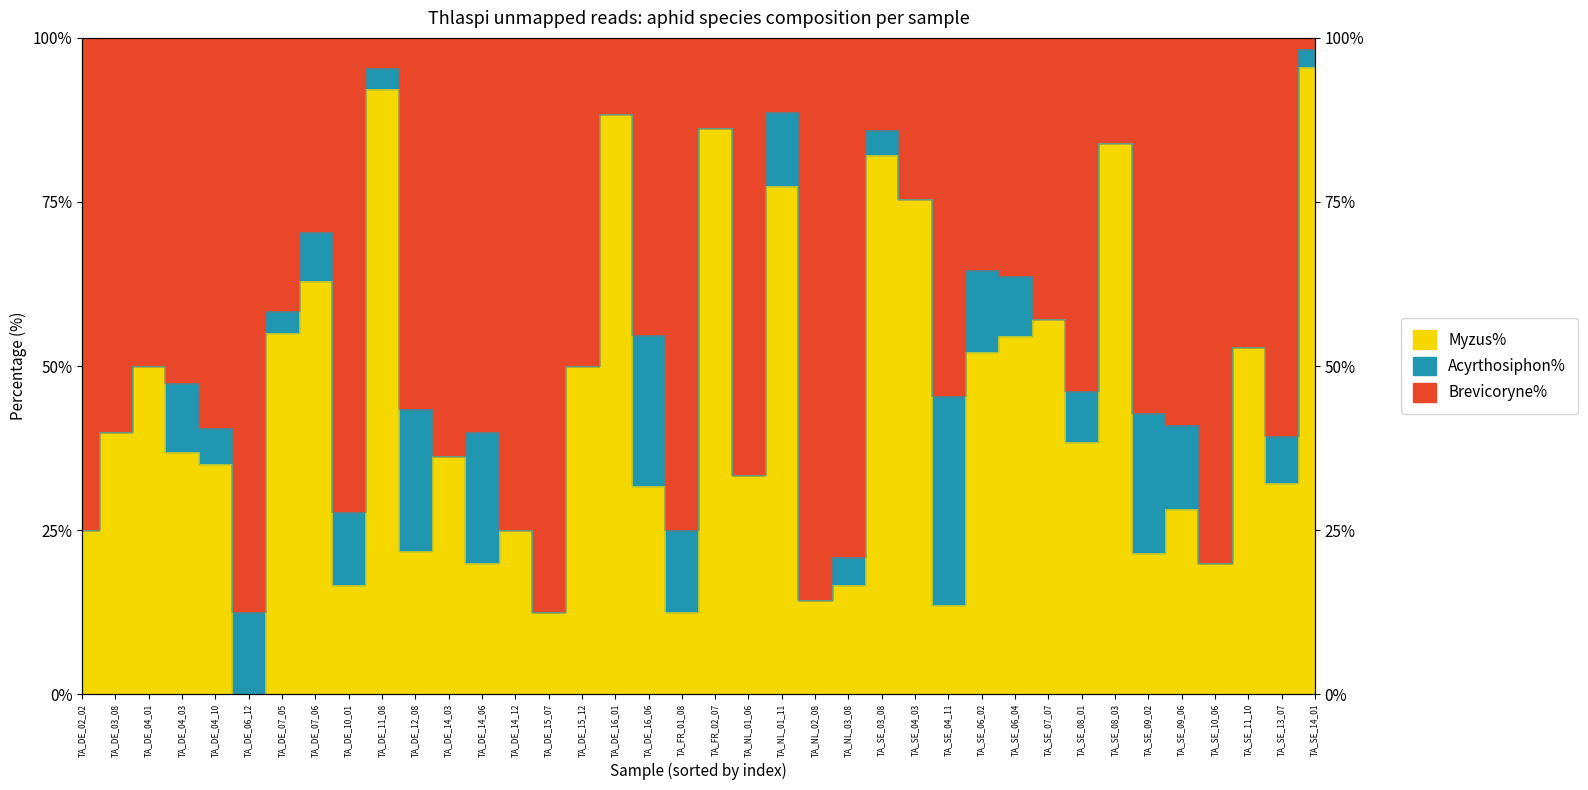

Does the chart display data point markers on the line(s)?

No